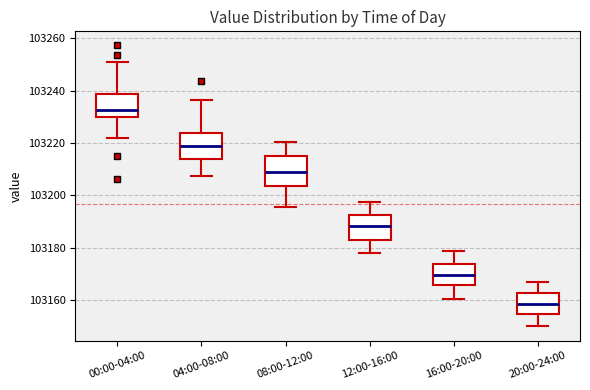

Which box has the highest median line?

00:00-04:00